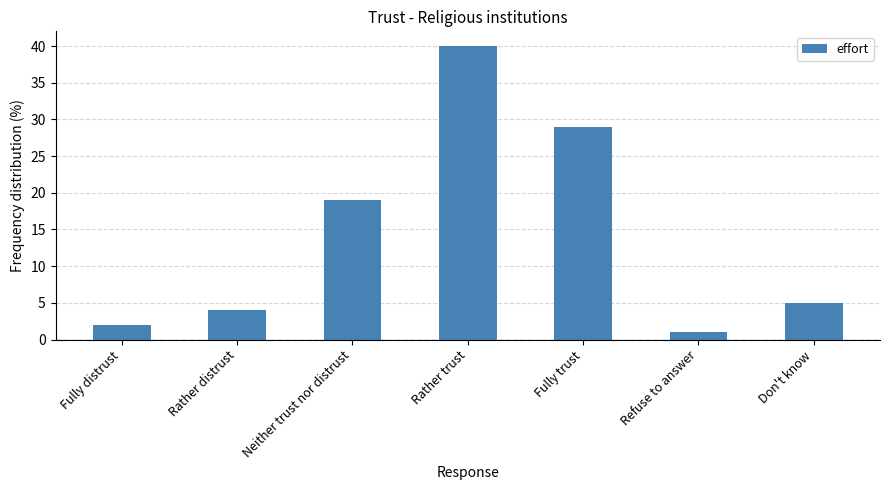

Reading right to left, list all the values displayed in this chart.

Don't know=5	Refuse to answer=1	Fully trust=29	Rather trust=40	Neither trust nor distrust=19	Rather distrust=4	Fully distrust=2